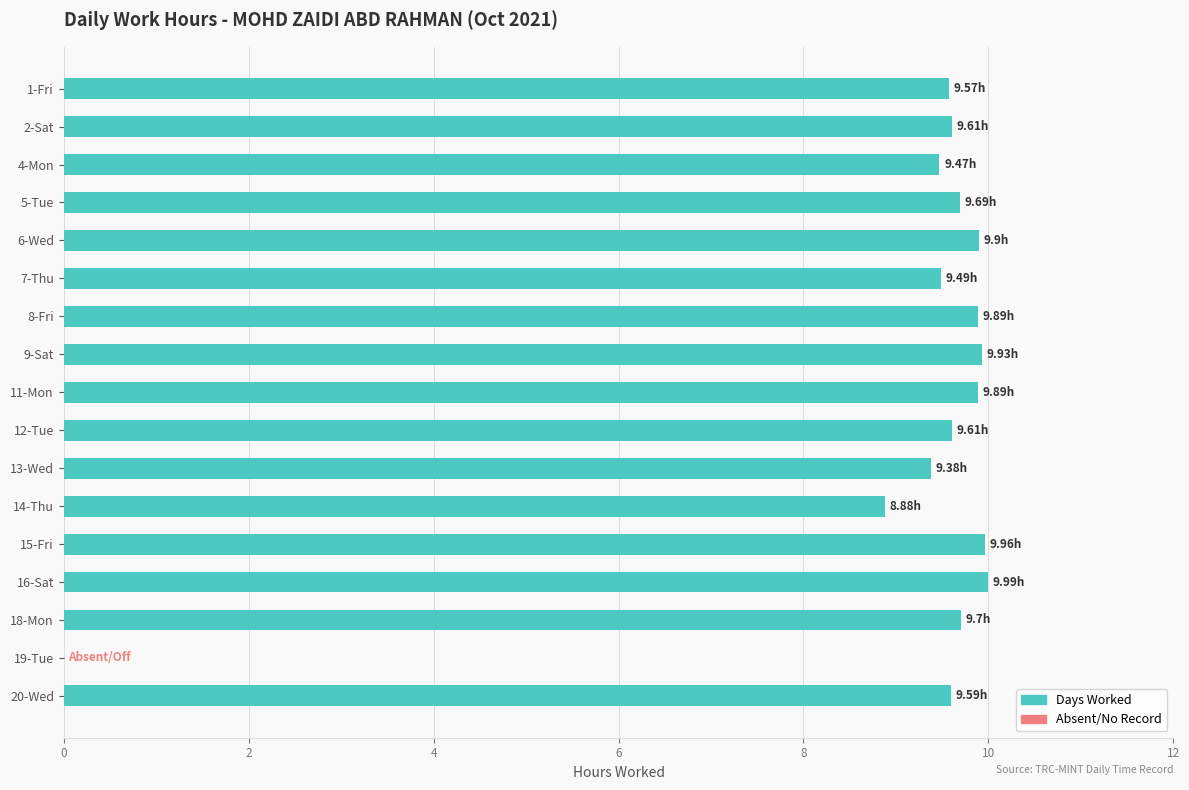

Where is the data nearest to the value 4?

19-Tue